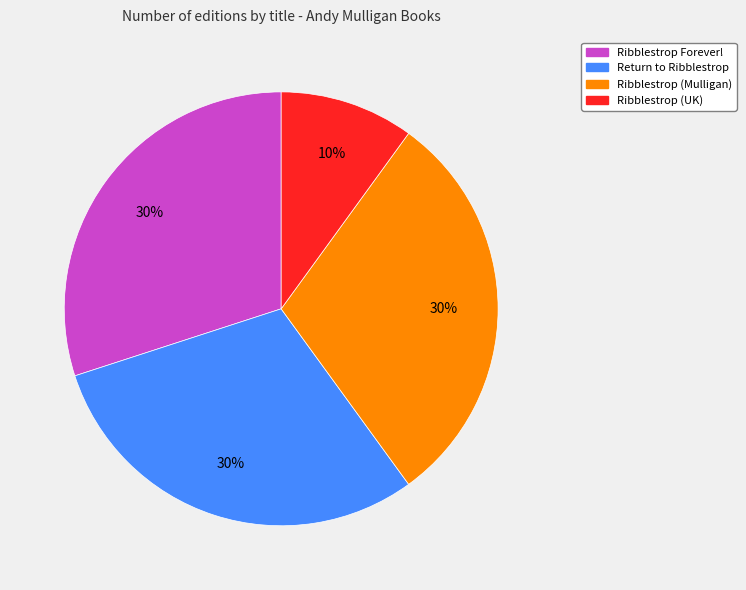

Does Ribblestrop (UK) account for over 50% of the chart?

No